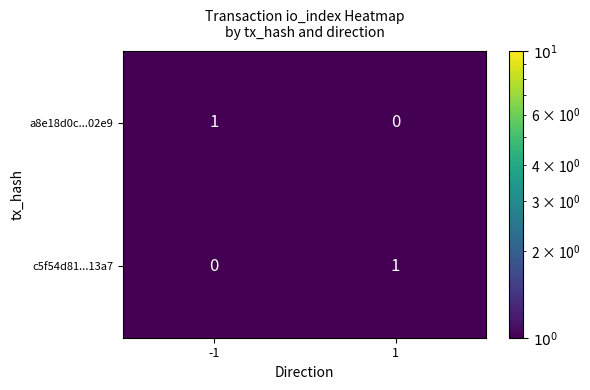

Is it true that a8e18d0c...02e9 equals 2 at -1?

False